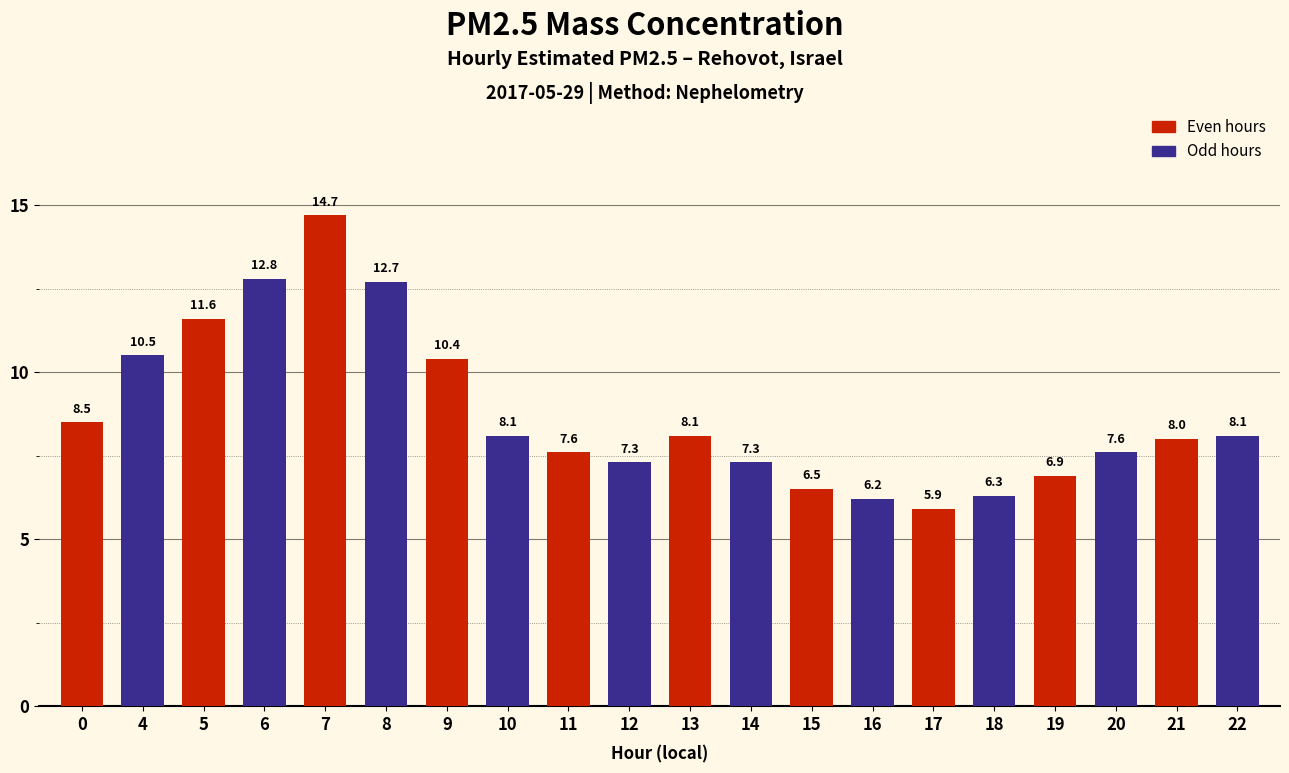

The value at 15 is 8.6. True or false?

False